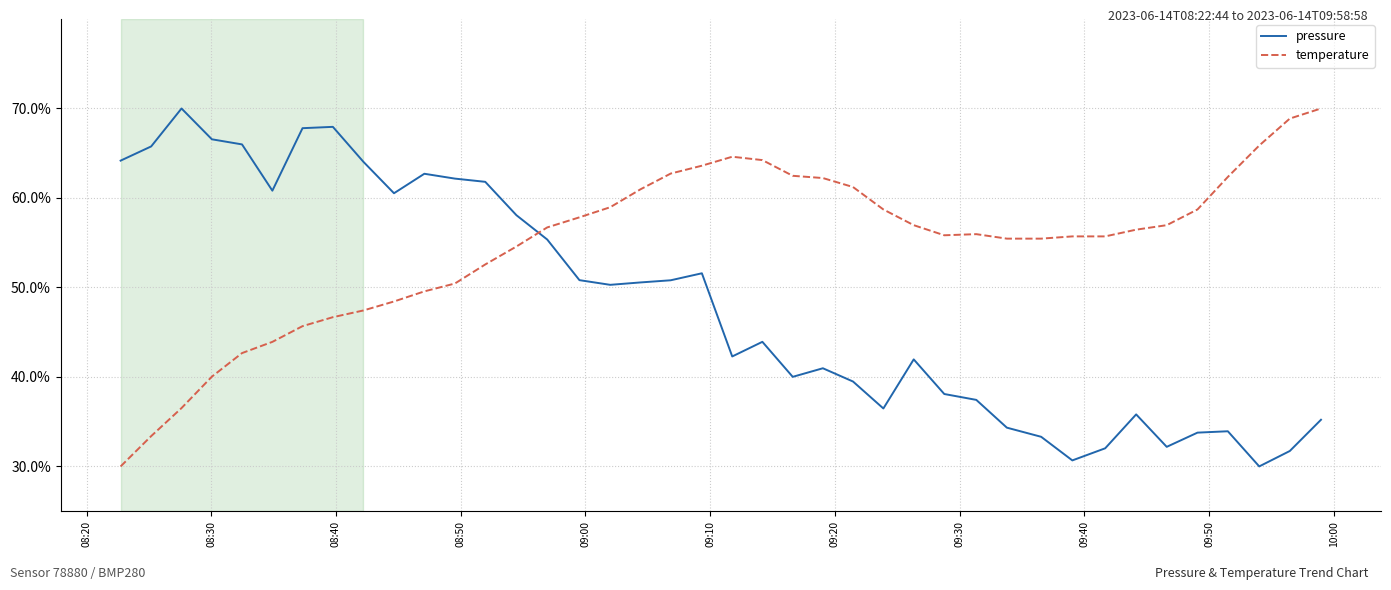

List the series in order of their overall mean, highest first.

temperature, pressure